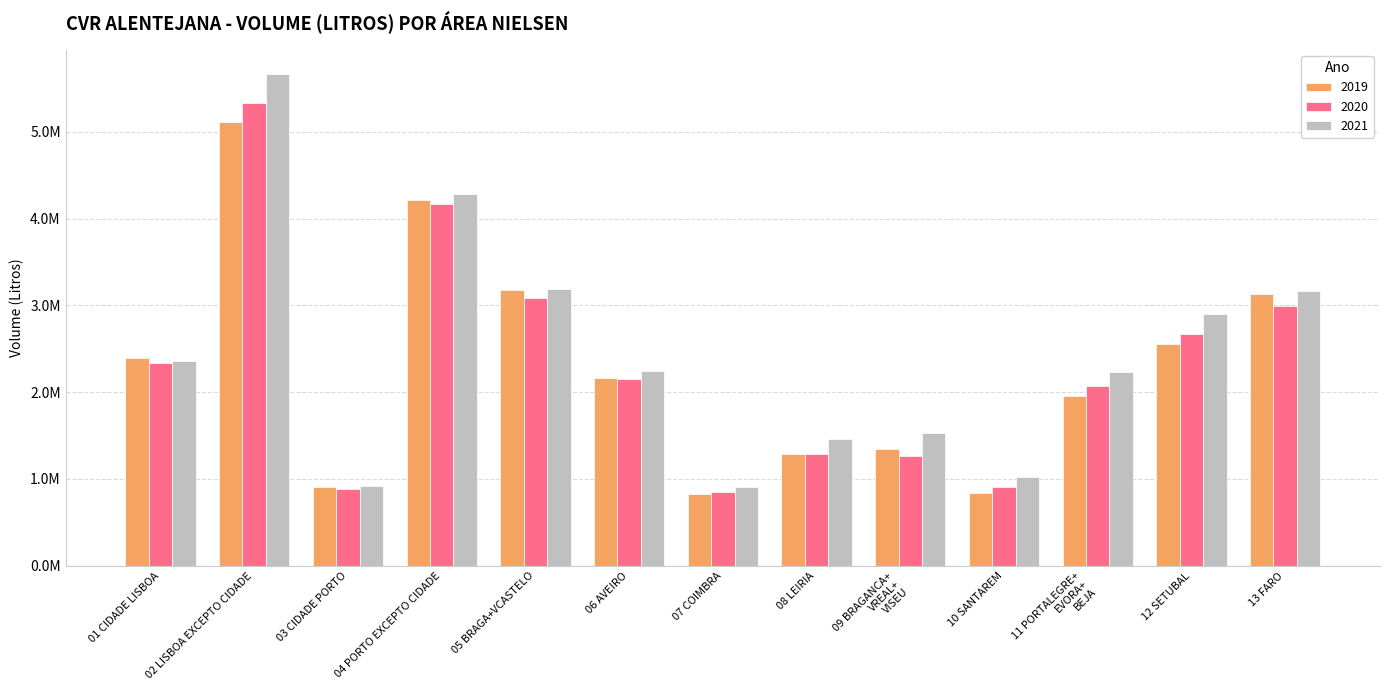

Reading right to left, list all the values displayed in this chart.

2019: 3128654	2559173	1952176	838467	1343174	1282632	831356	2163720	3170752	4212595	908797	5110786	2398491
2020: 2997876	2669696	2066318	908431	1268802	1290641	852036	2152502	3078736	4168048	880046	5326310	2338331
2021: 3168282	2896536	2231172	1024112	1525438	1456270	907542	2237883	3185651	4288248	914367	5660940	2355462